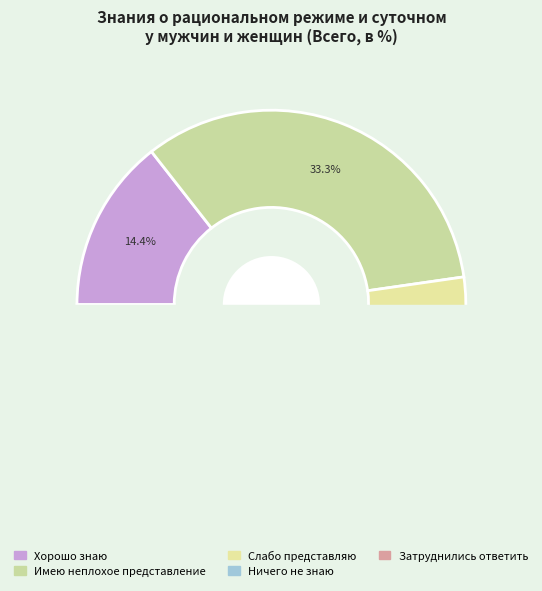

What is the change in value from Хорошо знаю to Имею неплохое представление?

+18.9